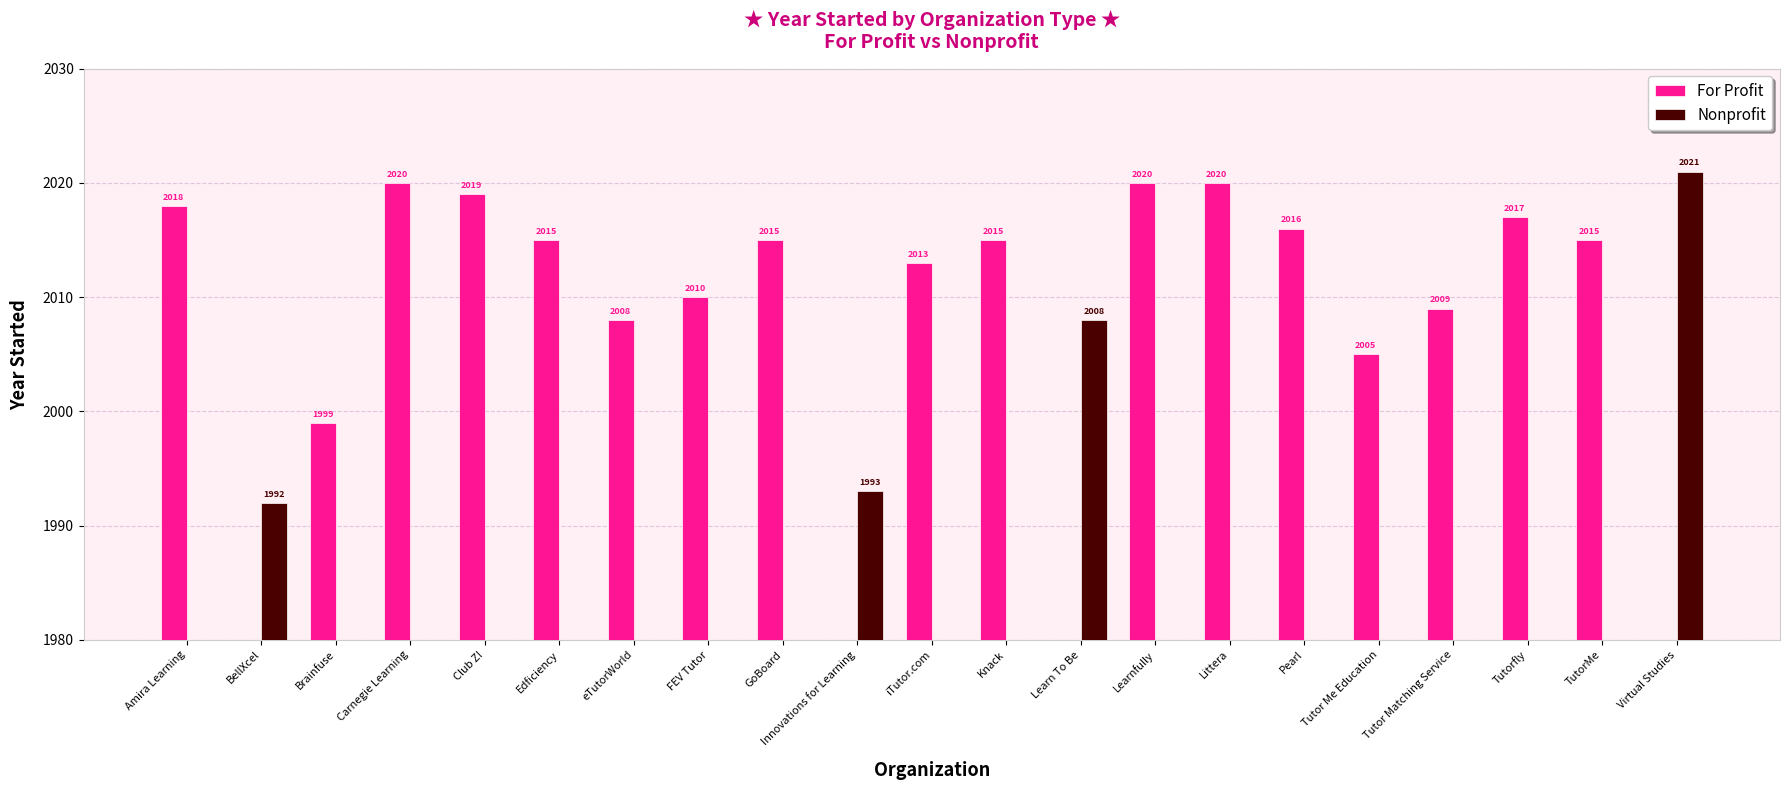

Reading left to right, what are all the values shown in this chart?

For Profit: Amira Learning=2018	BellXcel=0	Brainfuse=1999	Carnegie Learning=2020	Club Z!=2019	Edficiency=2015	eTutorWorld=2008	FEV Tutor=2010	GoBoard=2015	Innovations for Learning=0	iTutor.com=2013	Knack=2015	Learn To Be=0	Learnfully=2020	Littera=2020	Pearl=2016	Tutor Me Education=2005	Tutor Matching Service=2009	Tutorfly=2017	TutorMe=2015	Virtual Studies=0
Nonprofit: Amira Learning=0	BellXcel=1992	Brainfuse=0	Carnegie Learning=0	Club Z!=0	Edficiency=0	eTutorWorld=0	FEV Tutor=0	GoBoard=0	Innovations for Learning=1993	iTutor.com=0	Knack=0	Learn To Be=2008	Learnfully=0	Littera=0	Pearl=0	Tutor Me Education=0	Tutor Matching Service=0	Tutorfly=0	TutorMe=0	Virtual Studies=2021